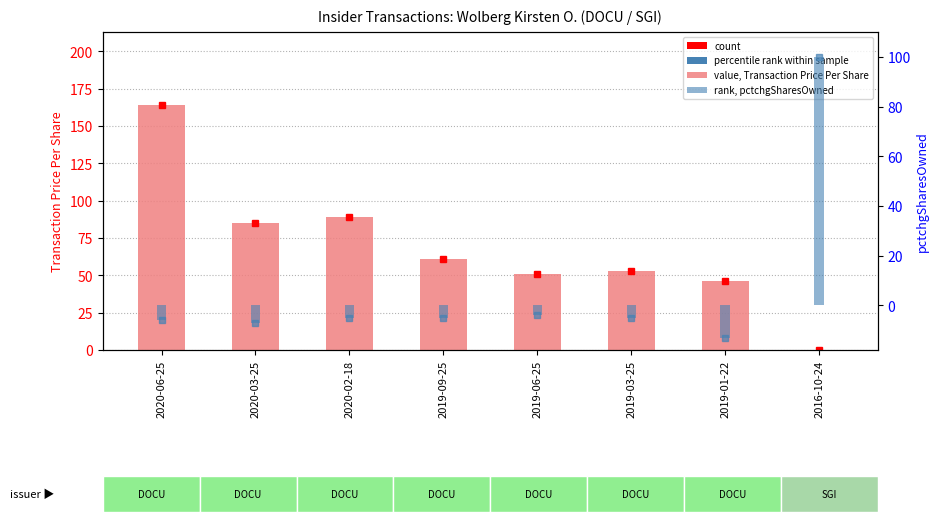

Which has a higher value, 2019-09-25 or 2019-01-22?

2019-09-25